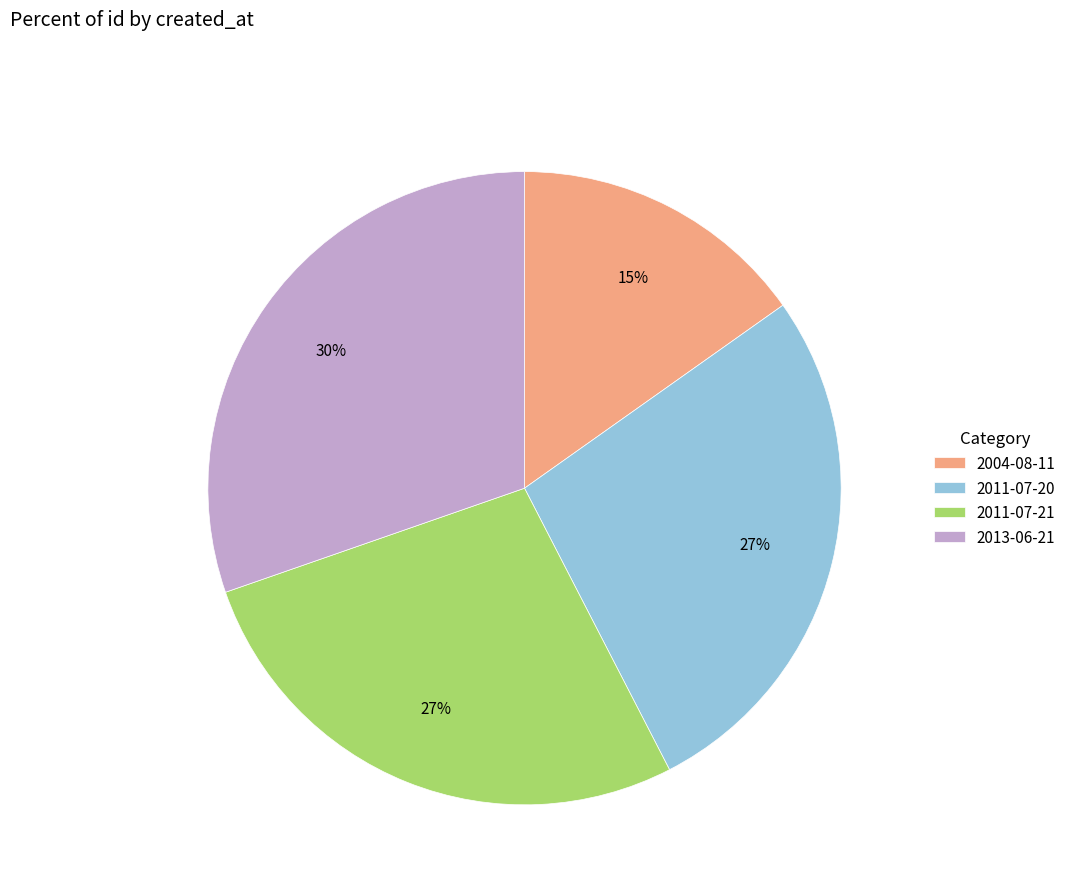

How many slices are in this pie chart?

4